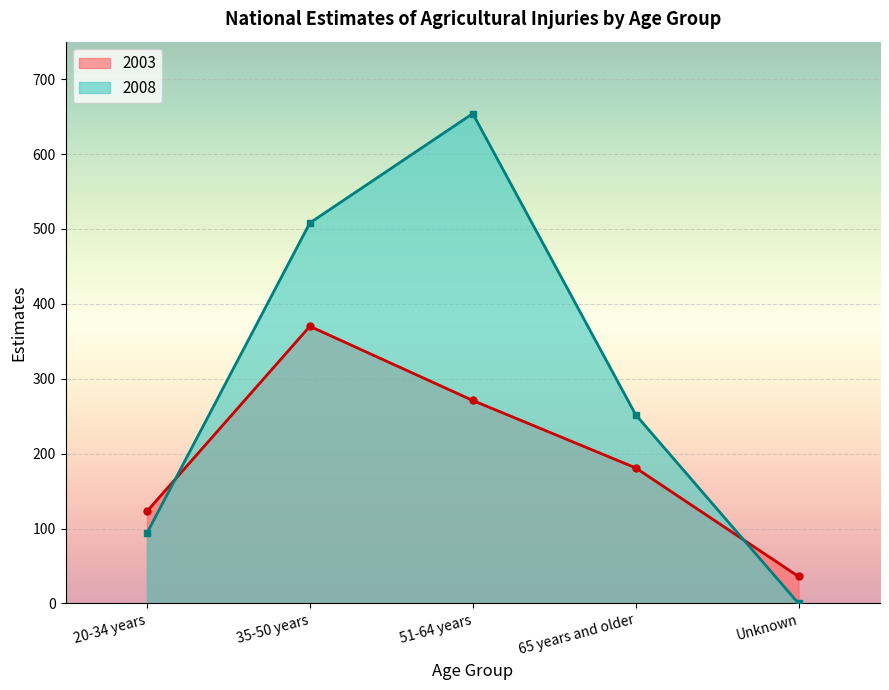

The value of 2003 at 65 years and older is 181. True or false?

True